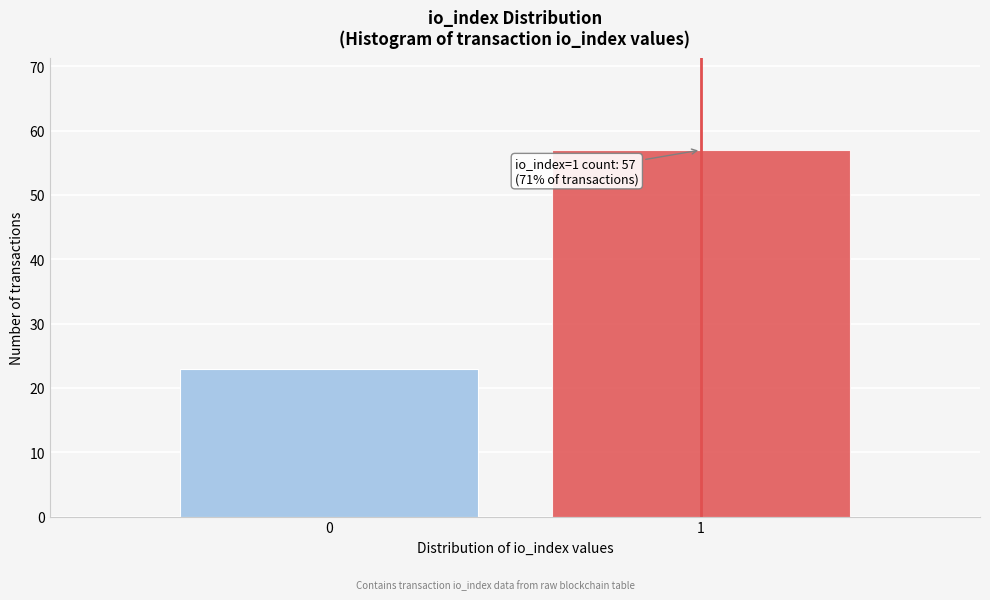

Reading left to right, what are all the values shown in this chart?

23	57